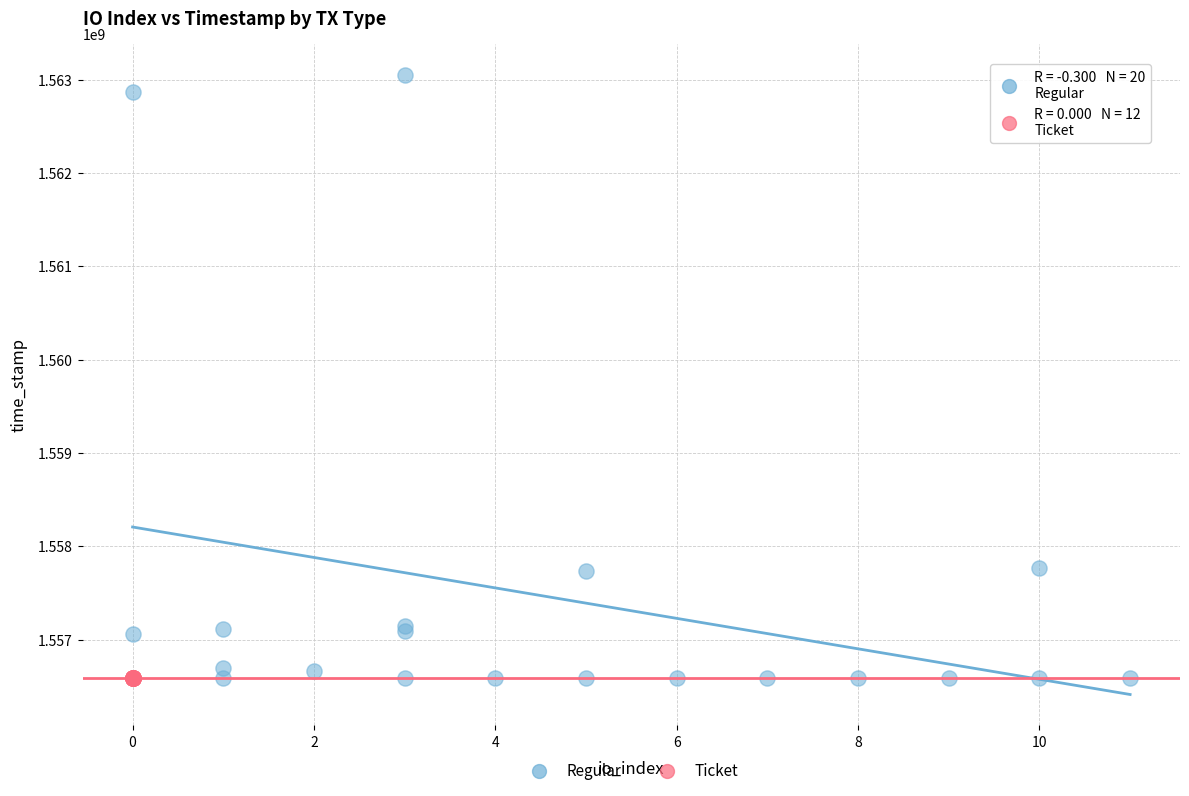

Which series contains the highest Y value?

Regular